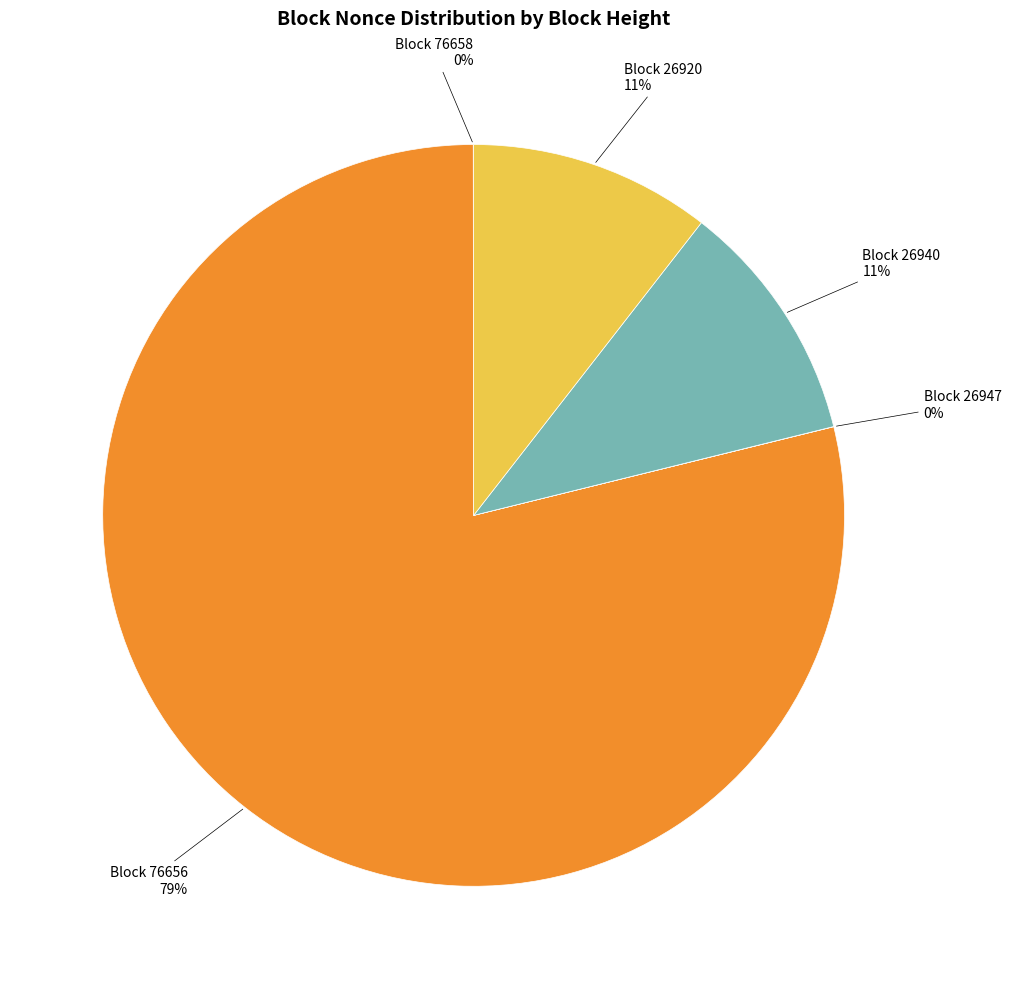

To the nearest percent, what is the average slice percentage?

20%